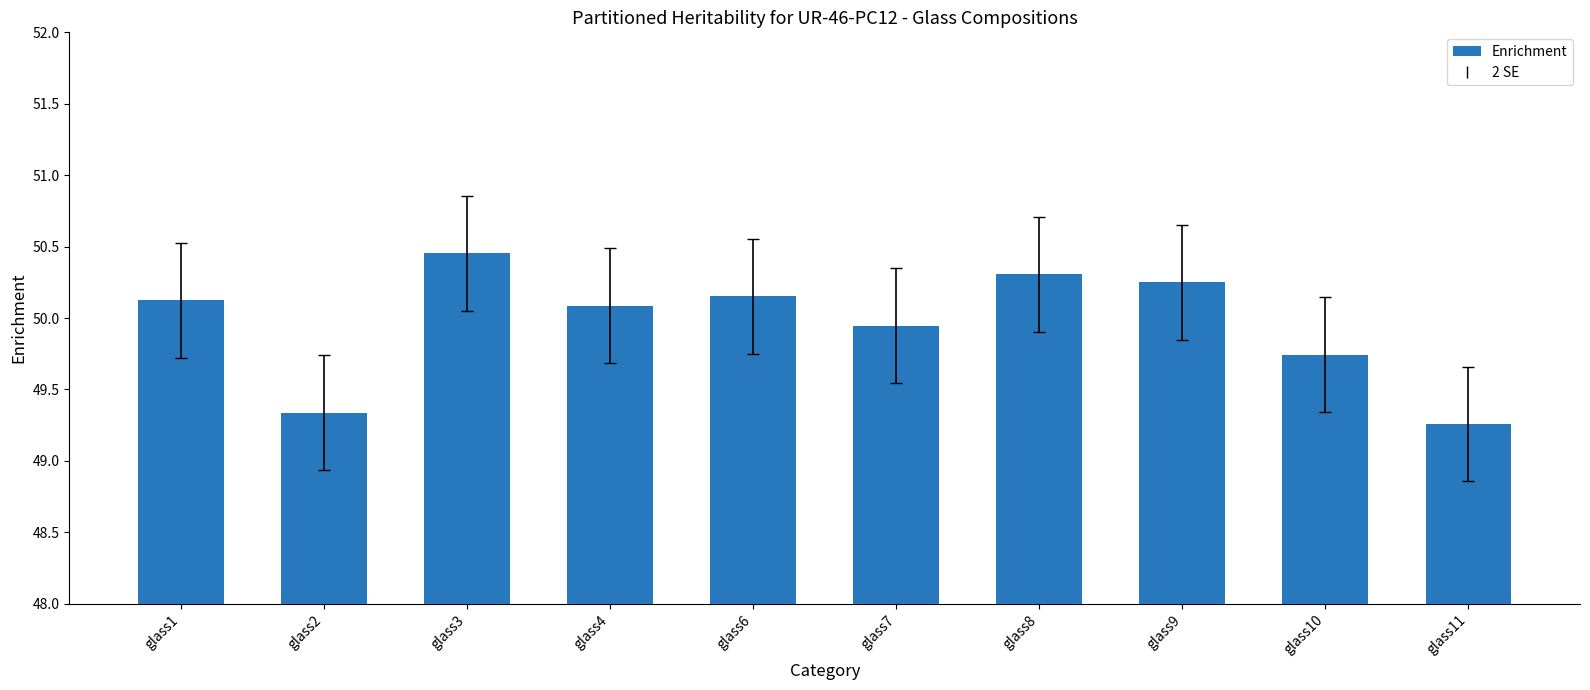

True or false: the data shows 87.4 at glass3.

False